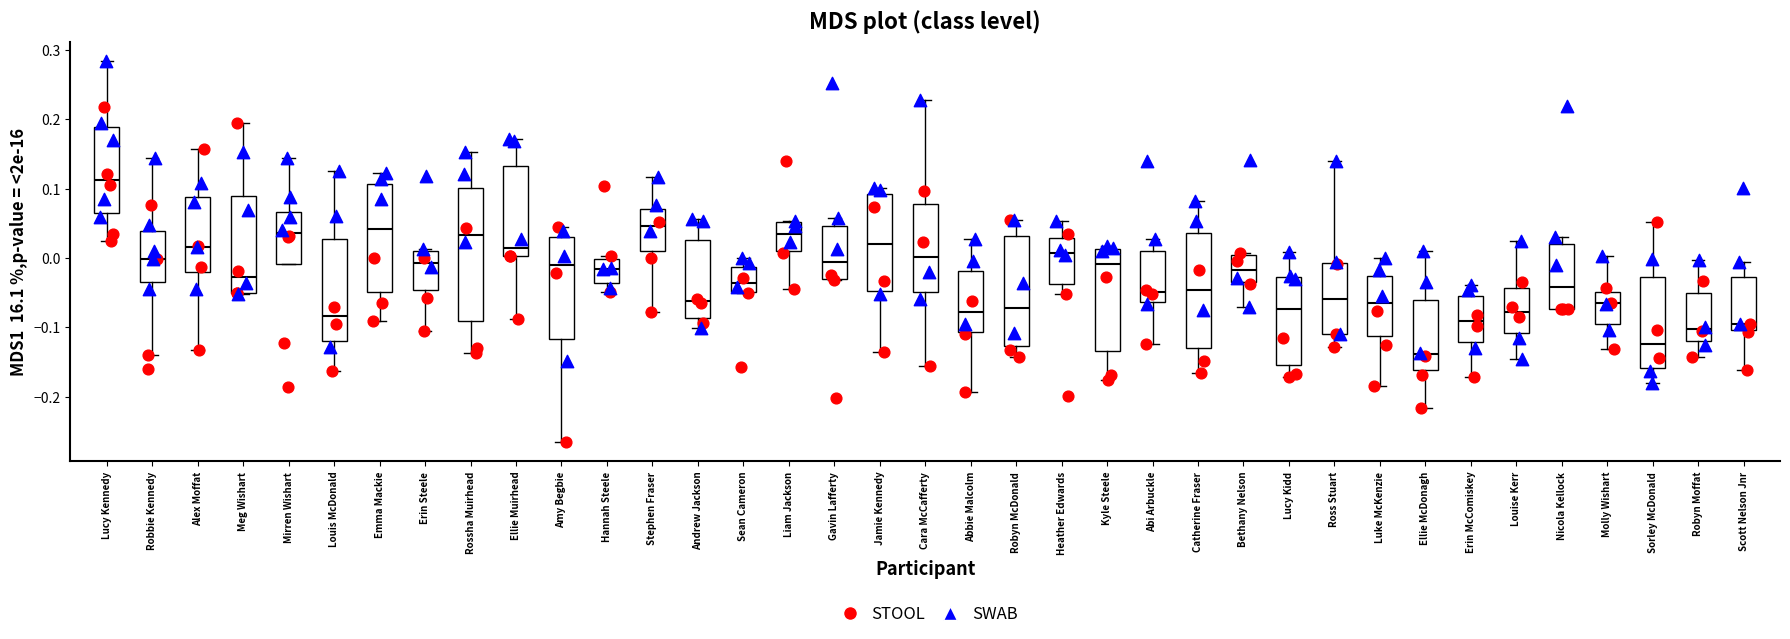

Where does the median line of the box for Ross Stuart sit on the y-axis? The values are not printed on the chart, so give them approximately, as read against the axis.

-0.06